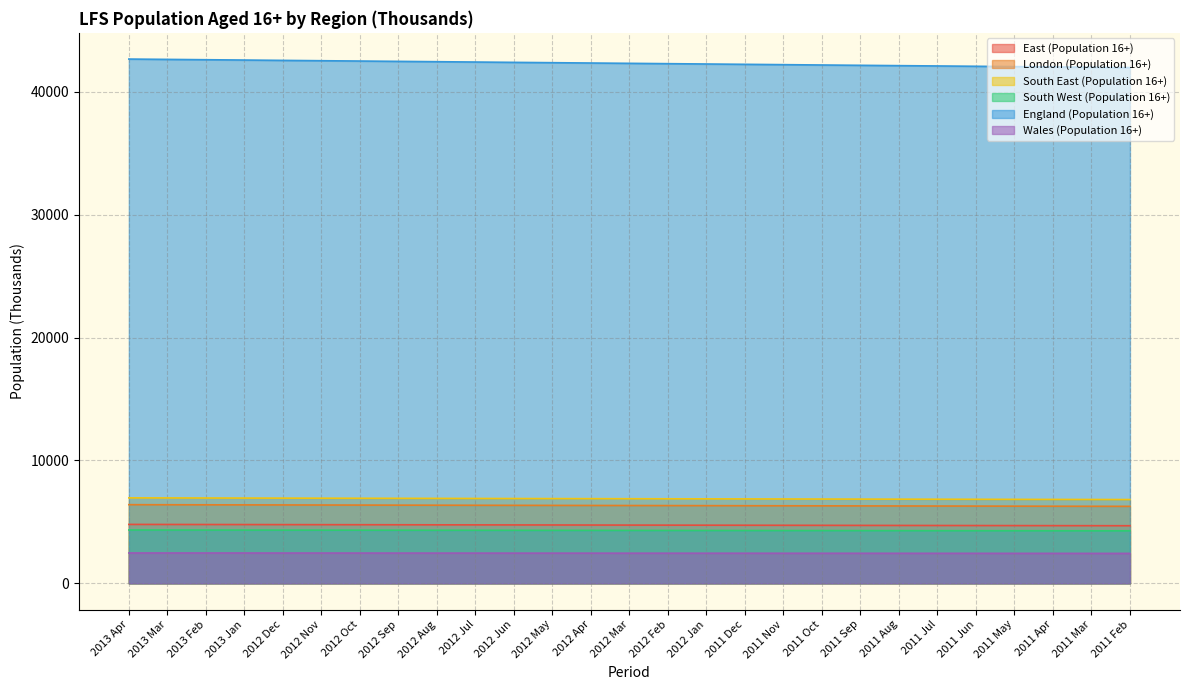

Is it true that South West (Population 16+) equals 2738 at 2012 Apr?

False